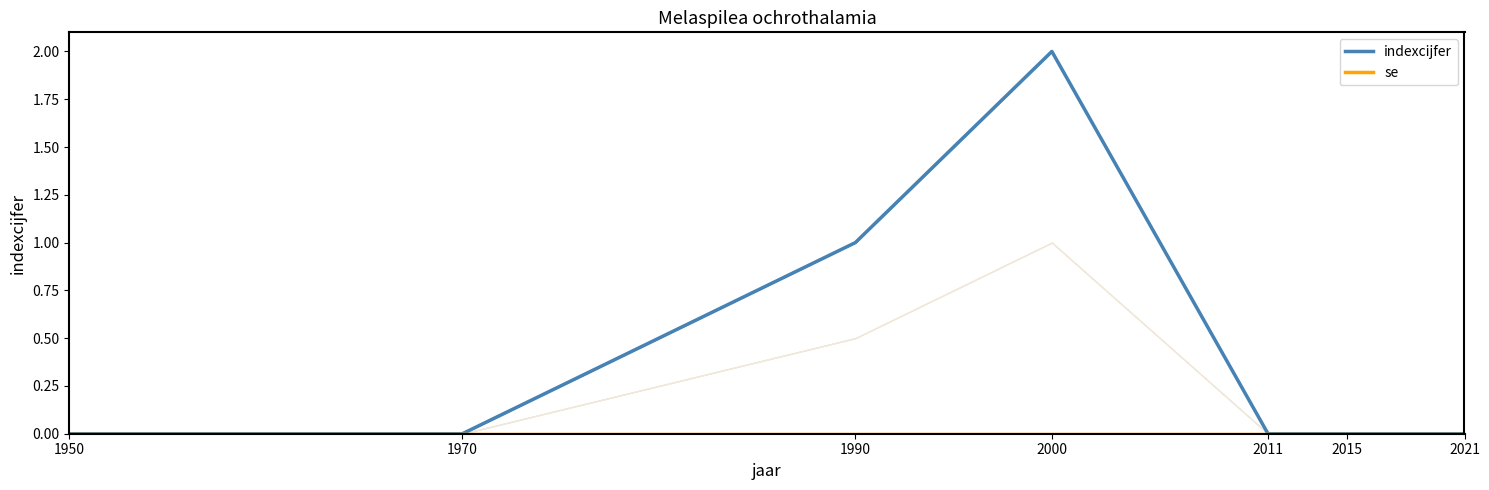

Which has a higher value, 2000 or 2015?

2000